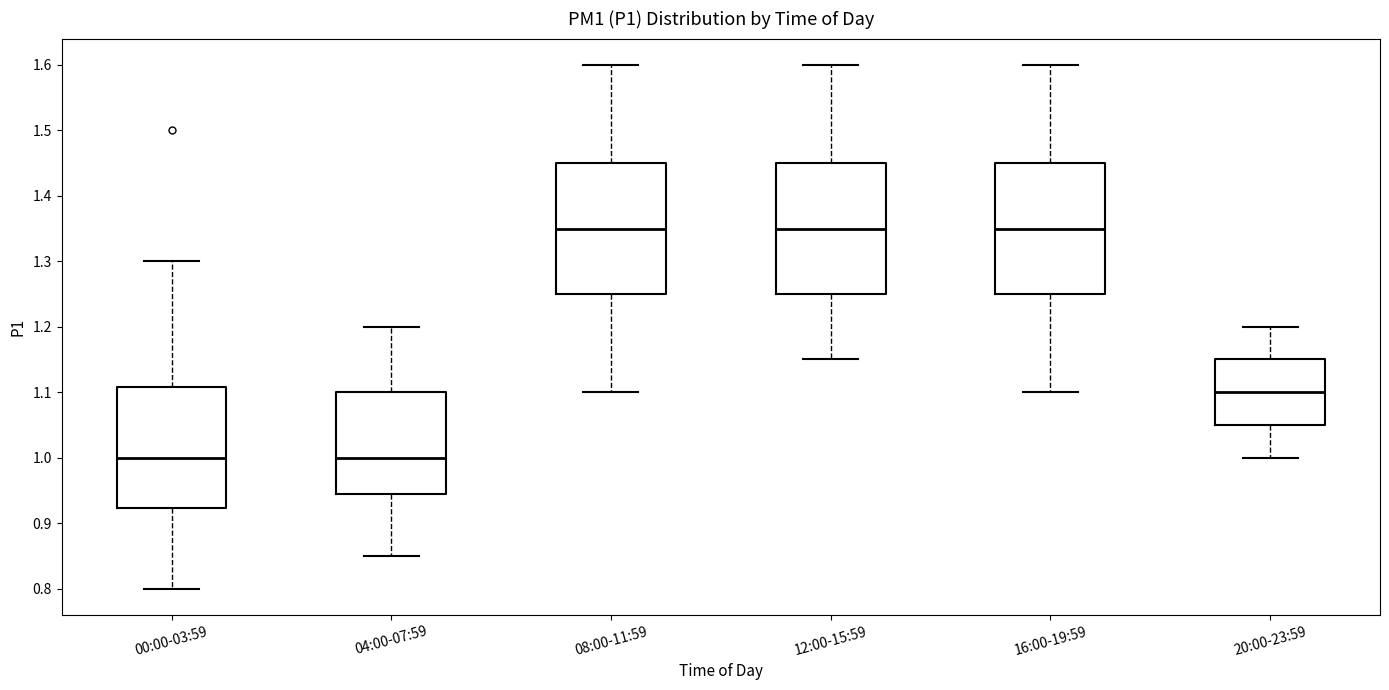

Where is the upper edge of the box for 12:00-15:59 on the y-axis? The values are not printed on the chart, so give them approximately, as read against the axis.

1.45